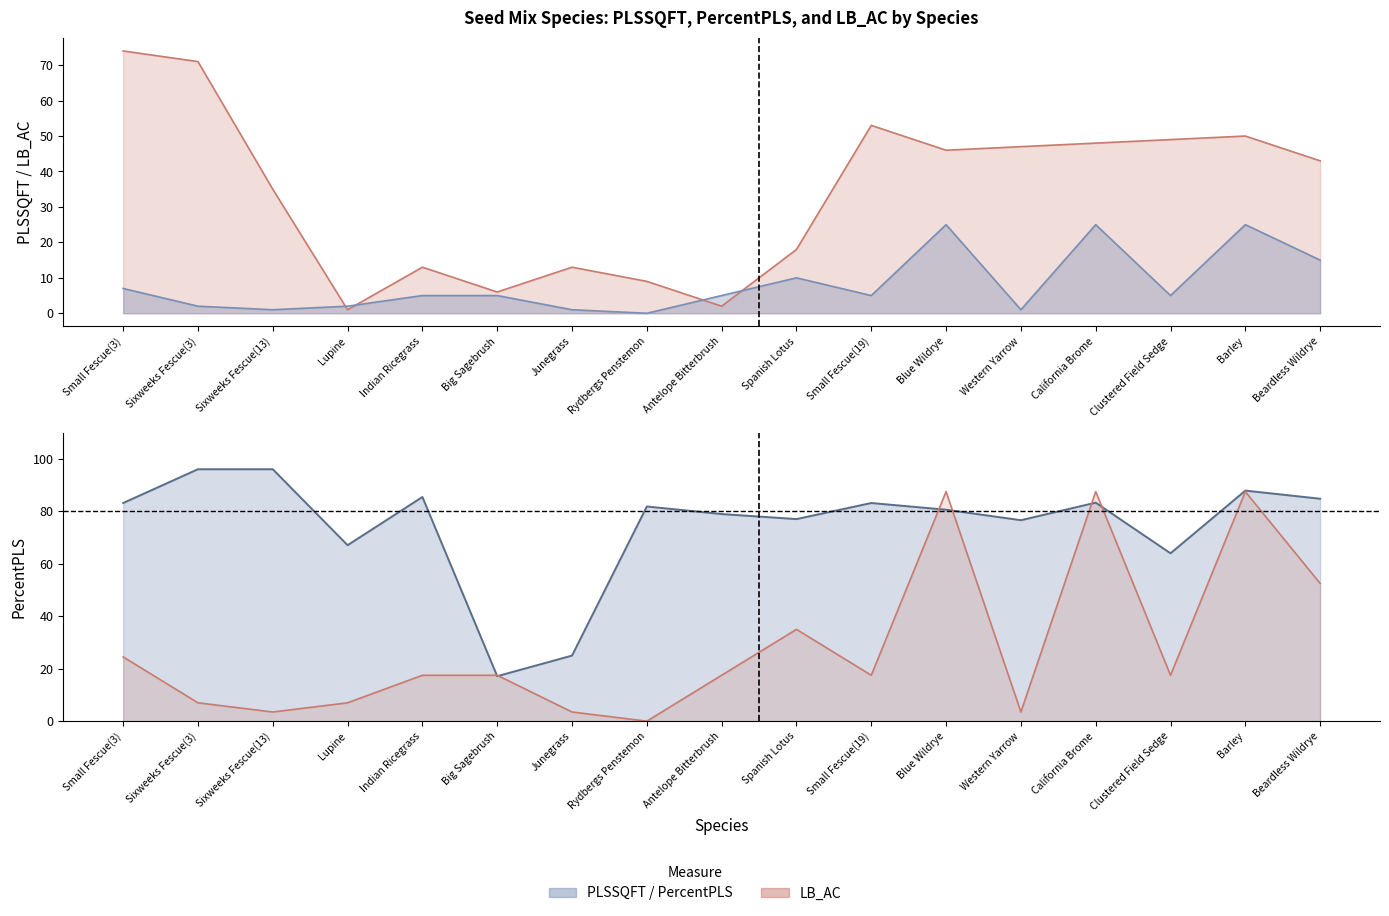

What is the sum of the PercentPLS values at Junegrass and Spanish Lotus?

102.0